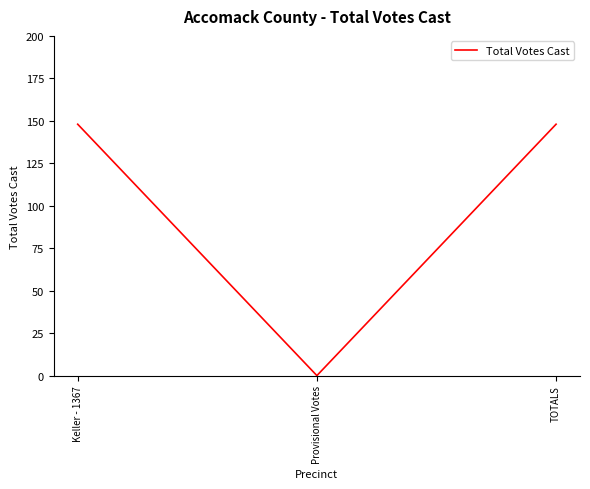

How many lines are shown in the chart?

1